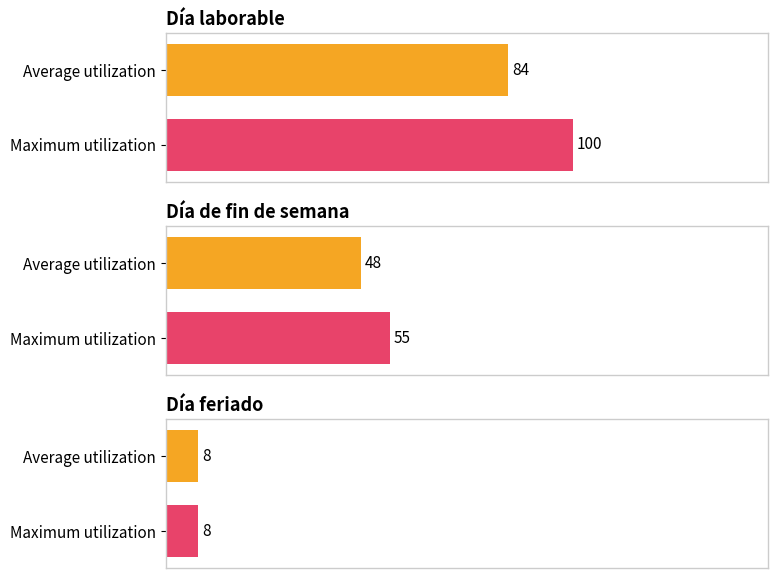

How many positive values does the Día feriado series have?

2